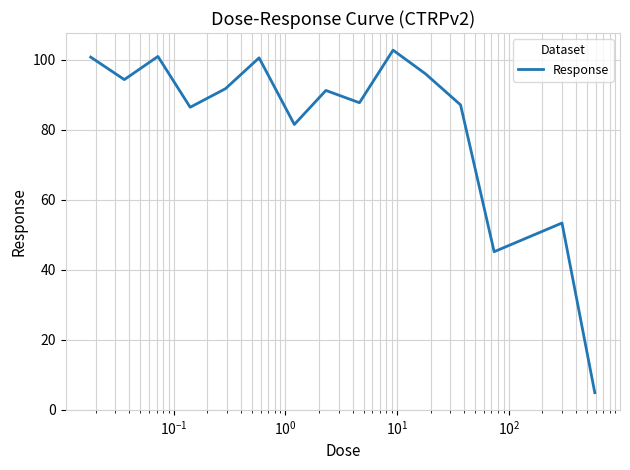

How many series are shown in this chart?

1